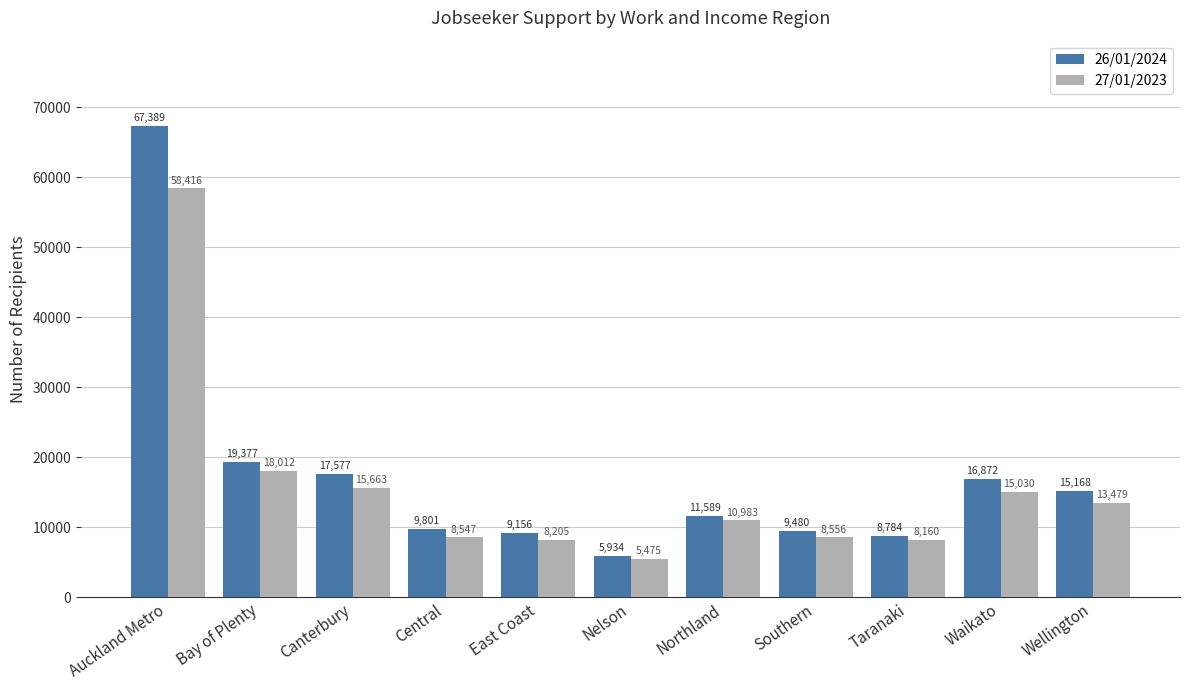

The value of 27/01/2023 at Northland is 10983. True or false?

True